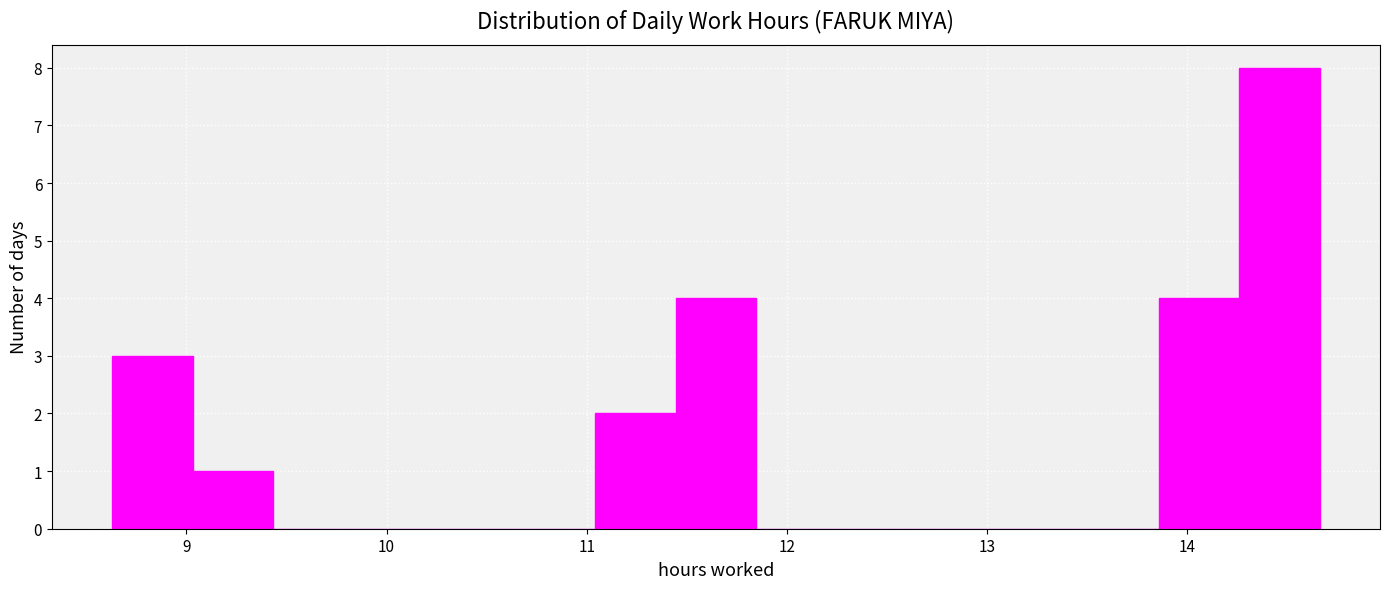

Reading left to right, transcribe this chart: for each bar, give the range it covers on the x-axis and its height. Neither the bar edges nor the heights are printed on the chart, so give them approximately, as read against the axes.

8.6 to 9.0: 3
9.0 to 9.4: 1
9.4 to 9.8: 0
9.8 to 10.2: 0
10.2 to 10.6: 0
10.6 to 11.0: 0
11.0 to 11.4: 2
11.4 to 11.8: 4
11.8 to 12.2: 0
12.2 to 12.7: 0
12.7 to 13.1: 0
13.1 to 13.5: 0
13.5 to 13.9: 0
13.9 to 14.3: 4
14.3 to 14.7: 8